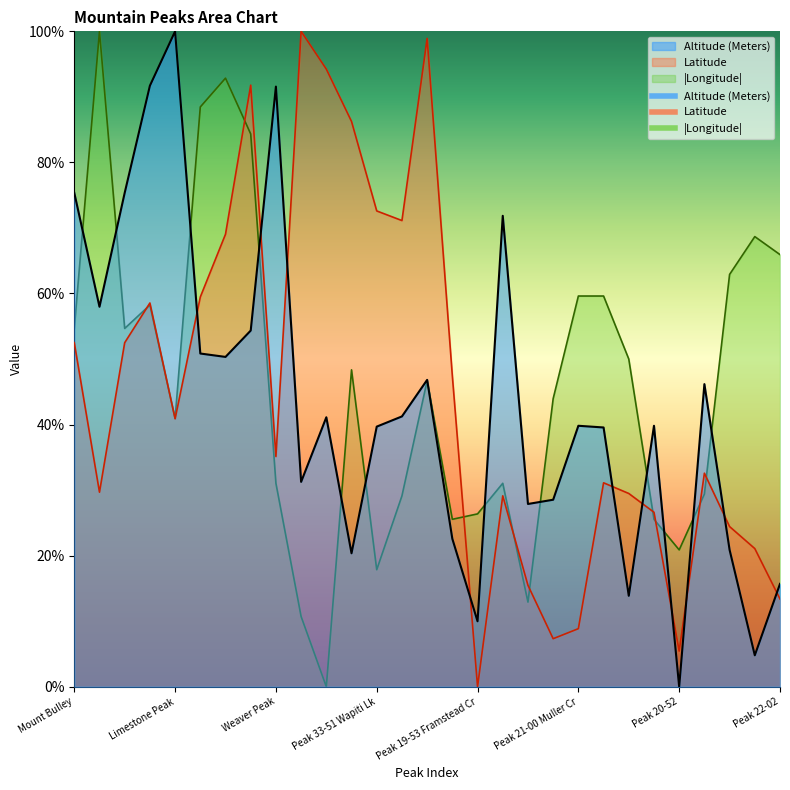

How many lines are shown in the chart?

3